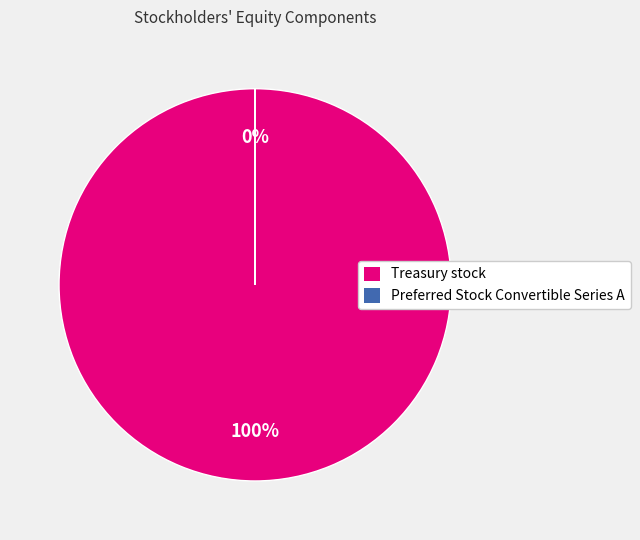

Between Preferred Stock Convertible Series A and Treasury stock, which is larger?

Treasury stock